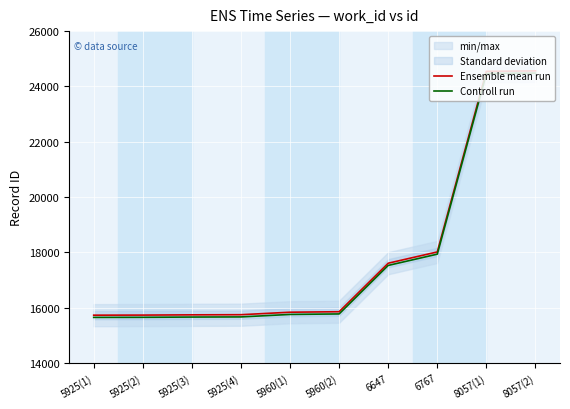

What is the difference between the Ensemble mean run values at 6647 and 5925(4)?

1862